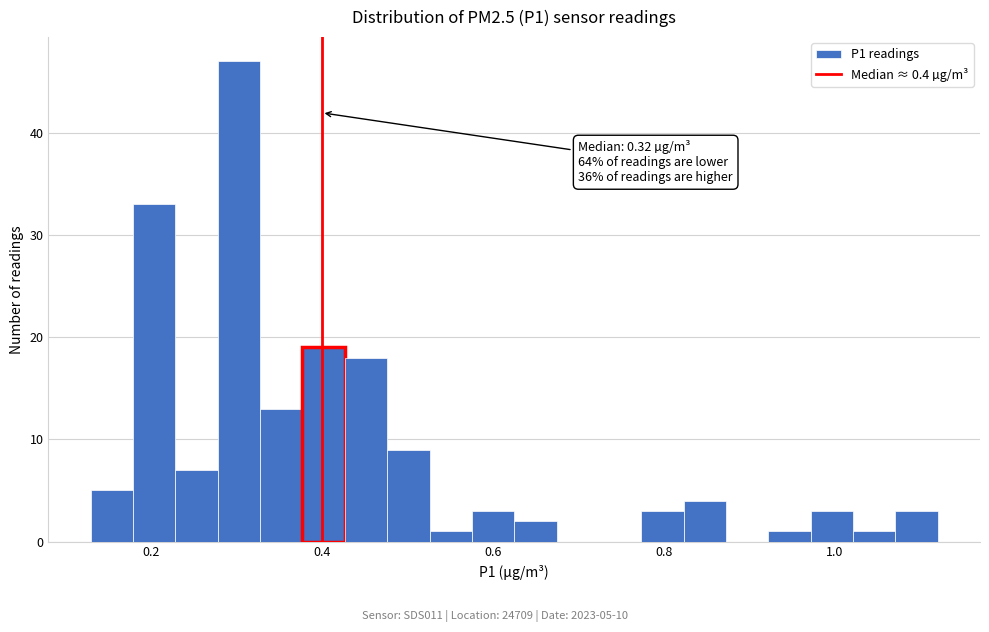

Around what value on the x-axis is the tallest bar? Give the approximate position of its centre, as read against the axis.

0.30